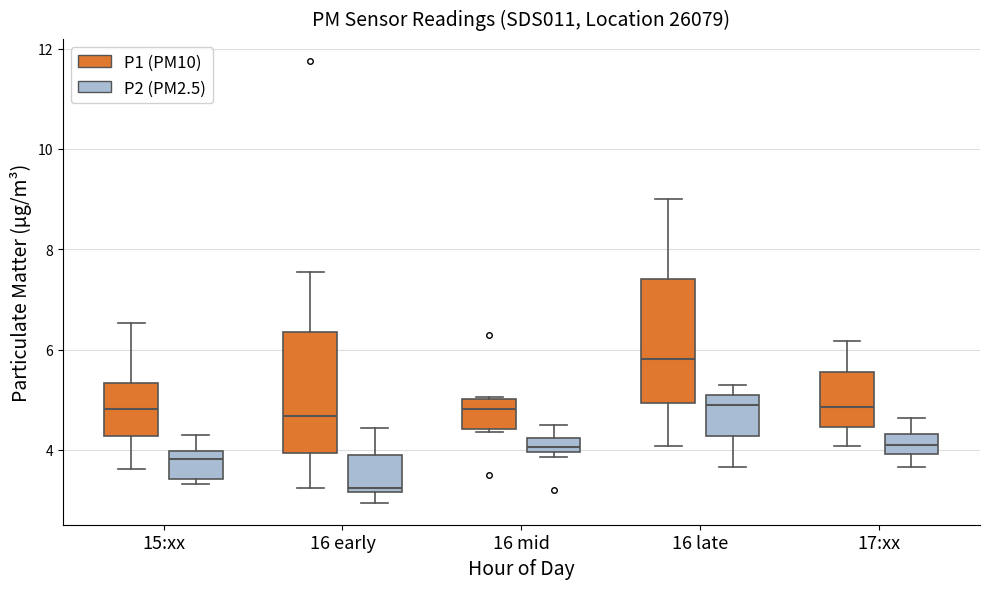

Where is the upper edge of the box for 16 mid (P2 (PM2.5)) on the y-axis? The values are not printed on the chart, so give them approximately, as read against the axis.

4.2